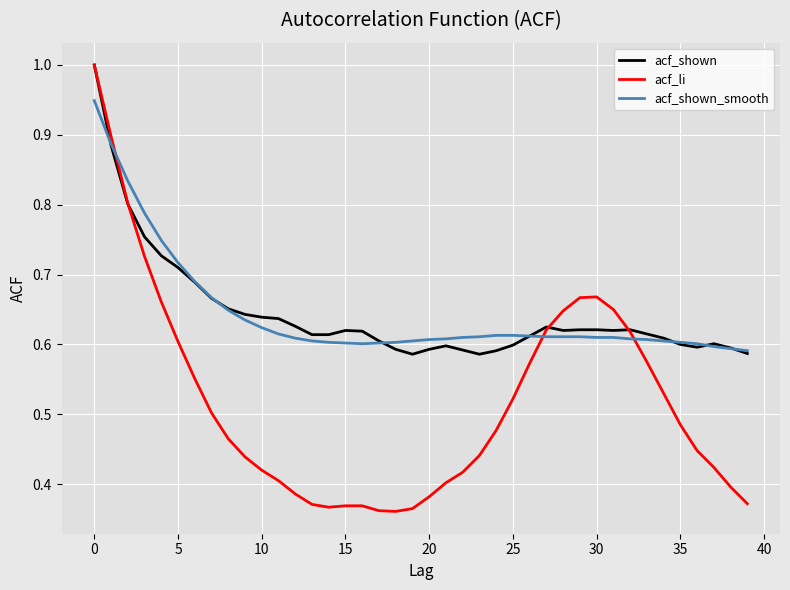

Which series has the largest range (max minus min)?

acf_li